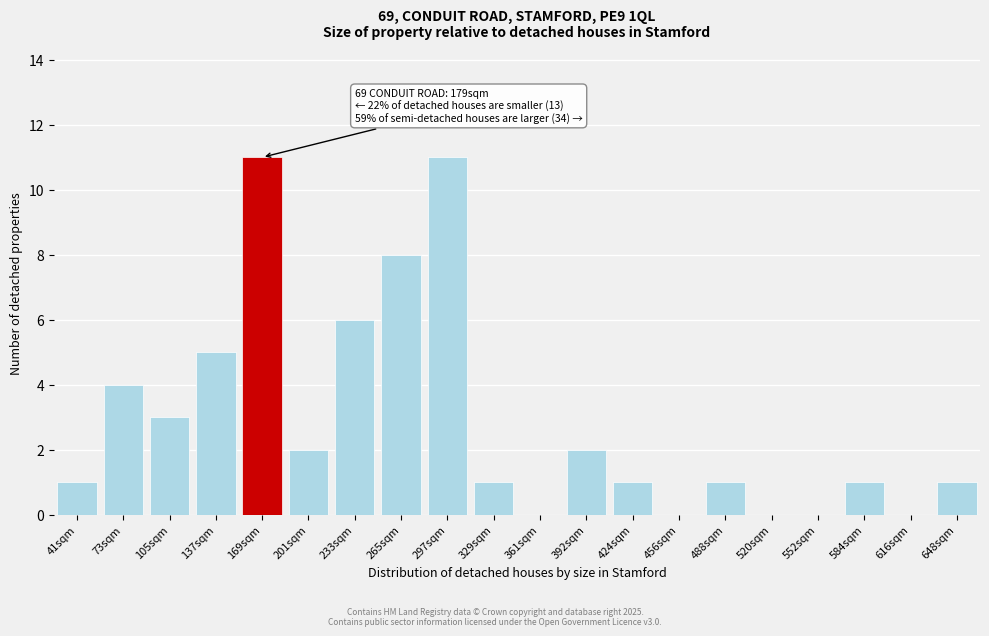

Reading left to right, extract all data points from this chart.

41sqm=1	73sqm=4	105sqm=3	137sqm=5	169sqm=11	201sqm=2	233sqm=6	265sqm=8	297sqm=11	329sqm=1	361sqm=0	392sqm=2	424sqm=1	456sqm=0	488sqm=1	520sqm=0	552sqm=0	584sqm=1	616sqm=0	648sqm=1